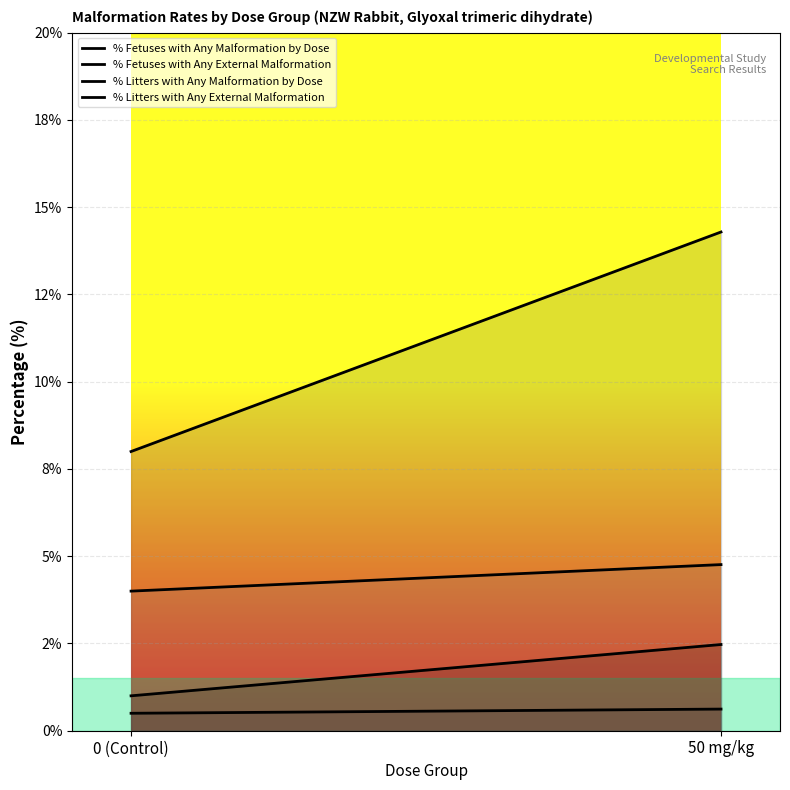

How many data points in % Litters with Any Malformation by Dose are less than 14?

1